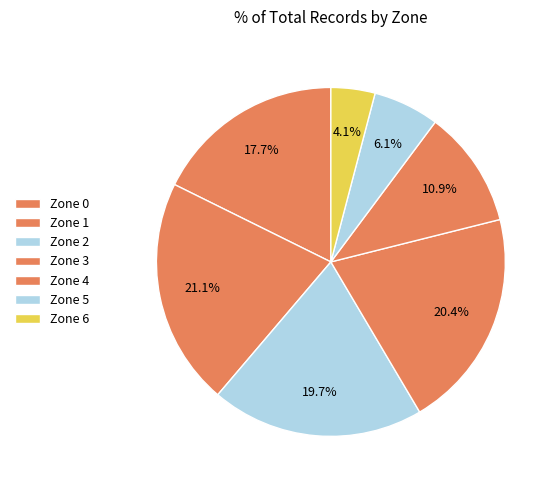

What percentage is NOT represented by Zone 3?

79.6%